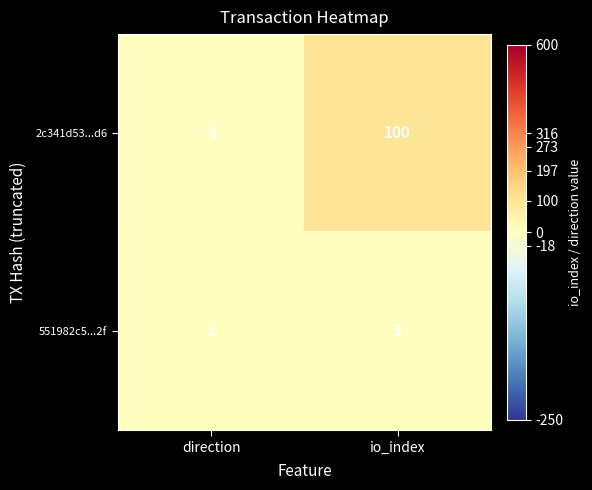

Which series has the largest range (max minus min)?

2c341d53...d6